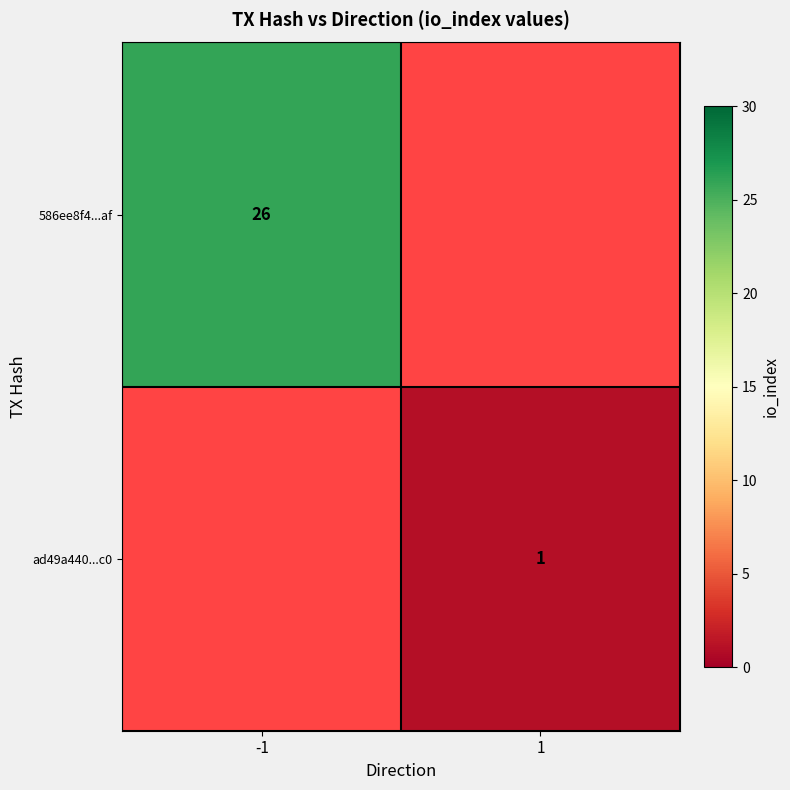

What is the greatest value displayed?

26.0